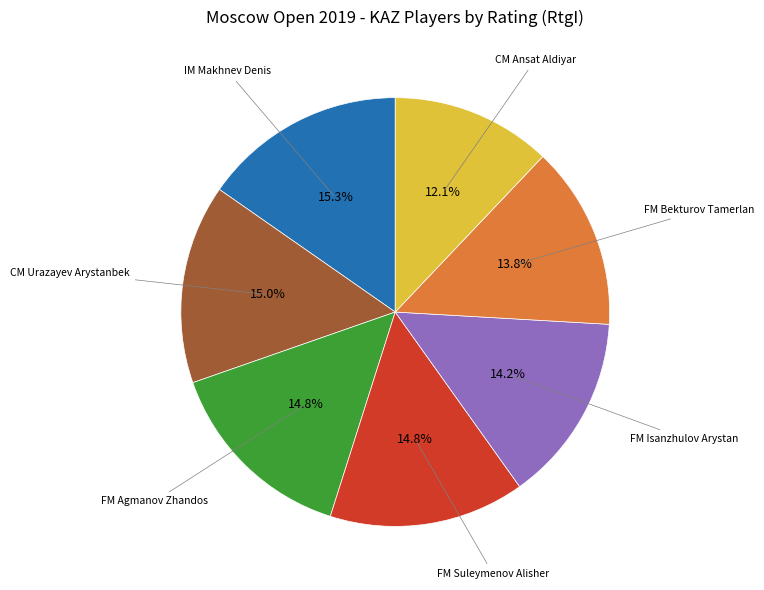

Is there any slice that represents more than half of the pie?

No